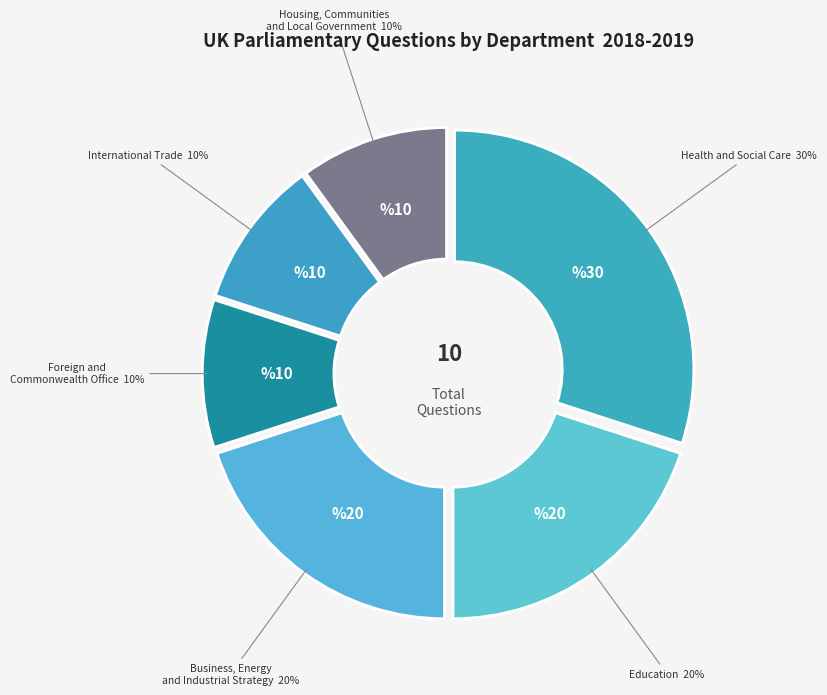

What percentage is the International Trade slice, to the nearest percent?

10%